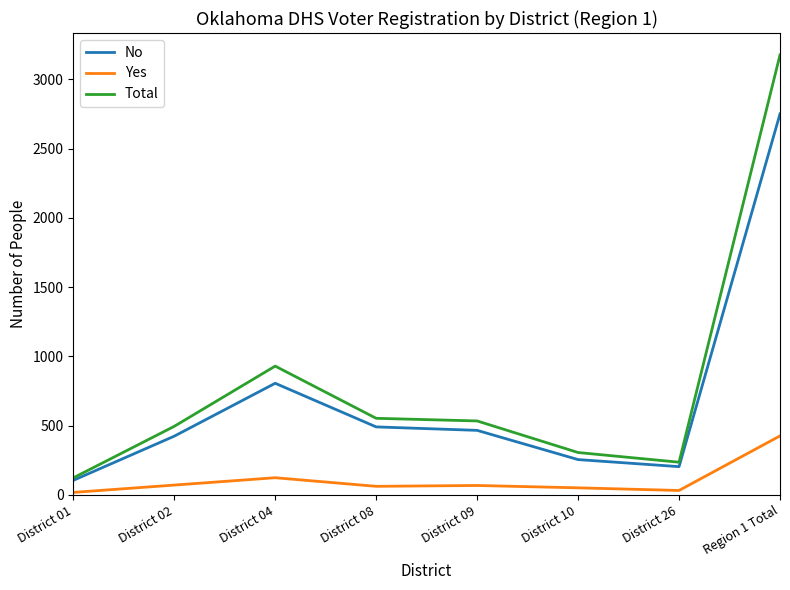

At which label is Total closest to 1650?

District 04